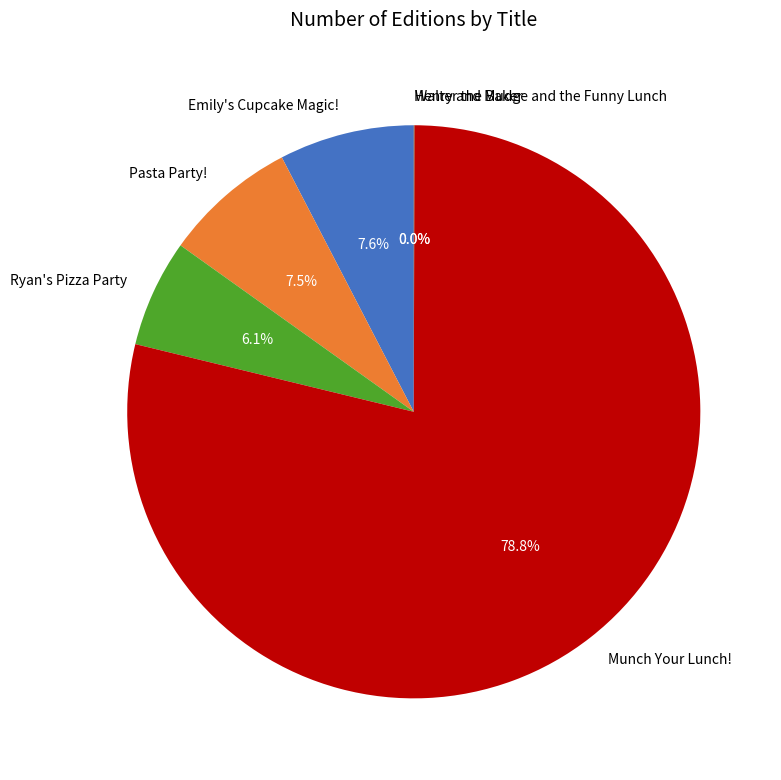

To the nearest percent, what is the average slice percentage?

17%